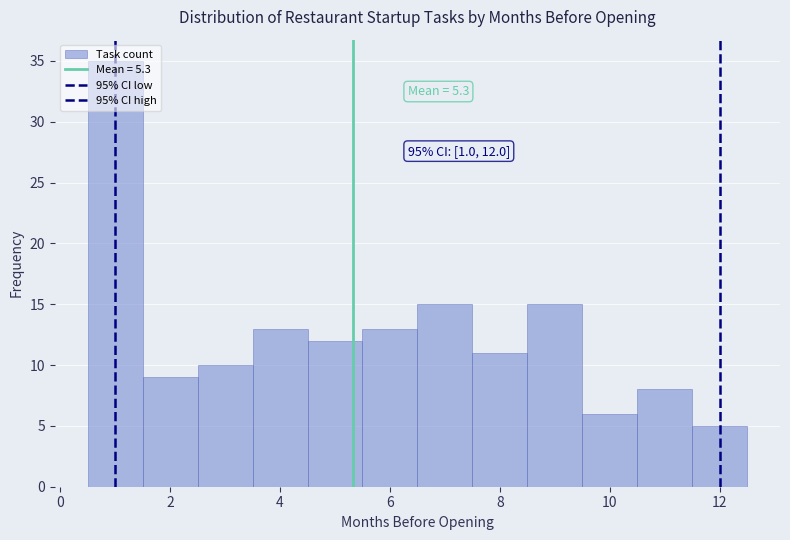

Which range on the x-axis has the tallest bar?

0.5 to 1.5